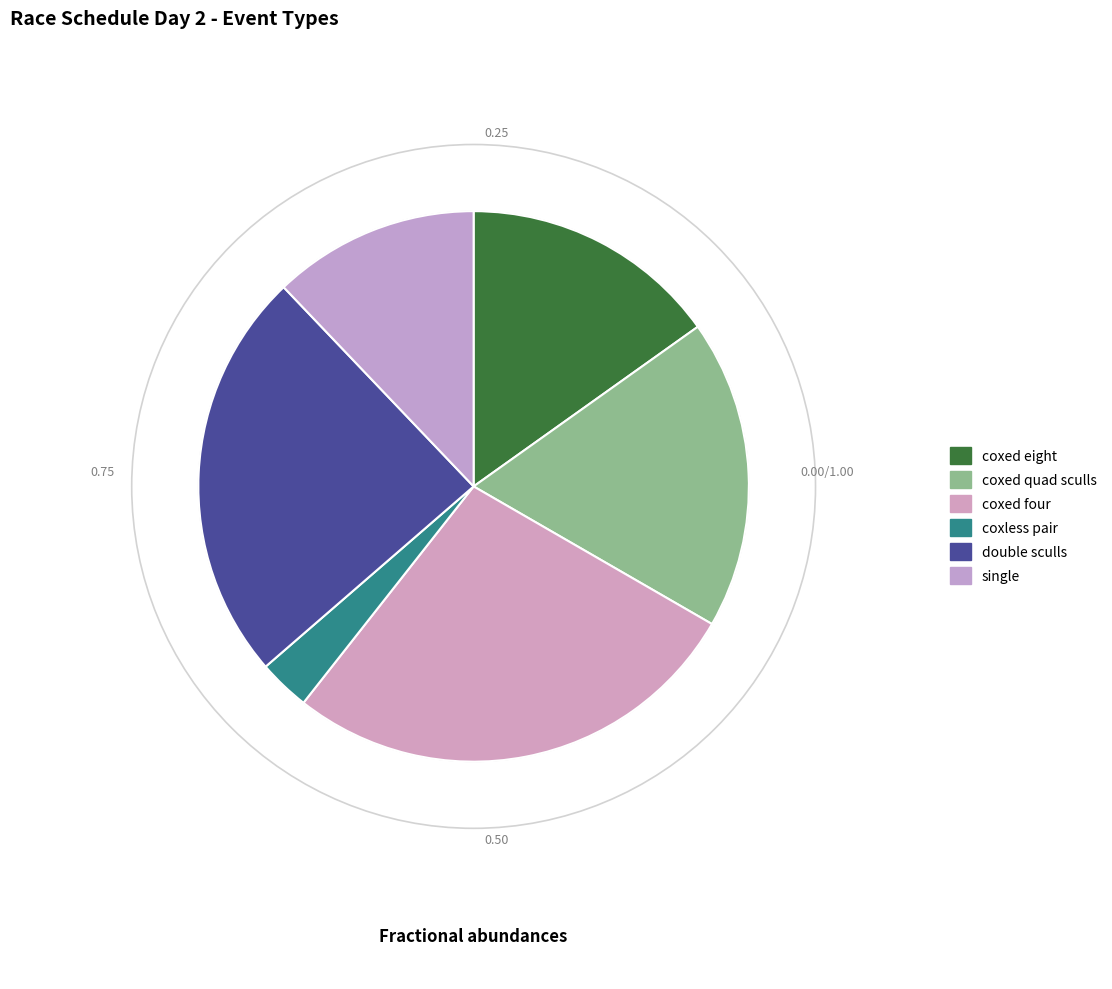

To the nearest percent, what is the difference between the largest and smallest slice percentages?

25%